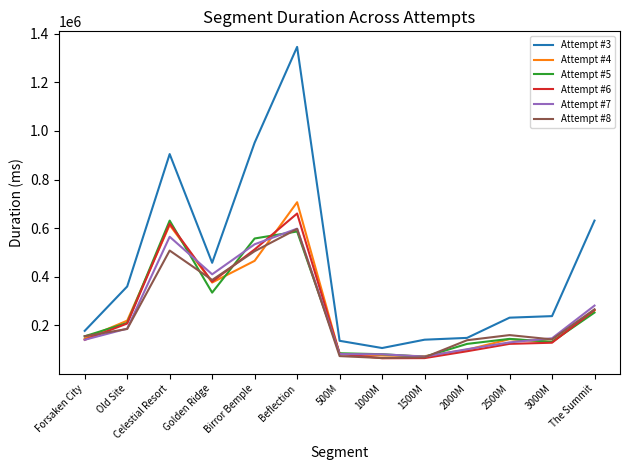

What value does the Attempt #3 series have at Golden Ridge, to the nearest 50?

457100